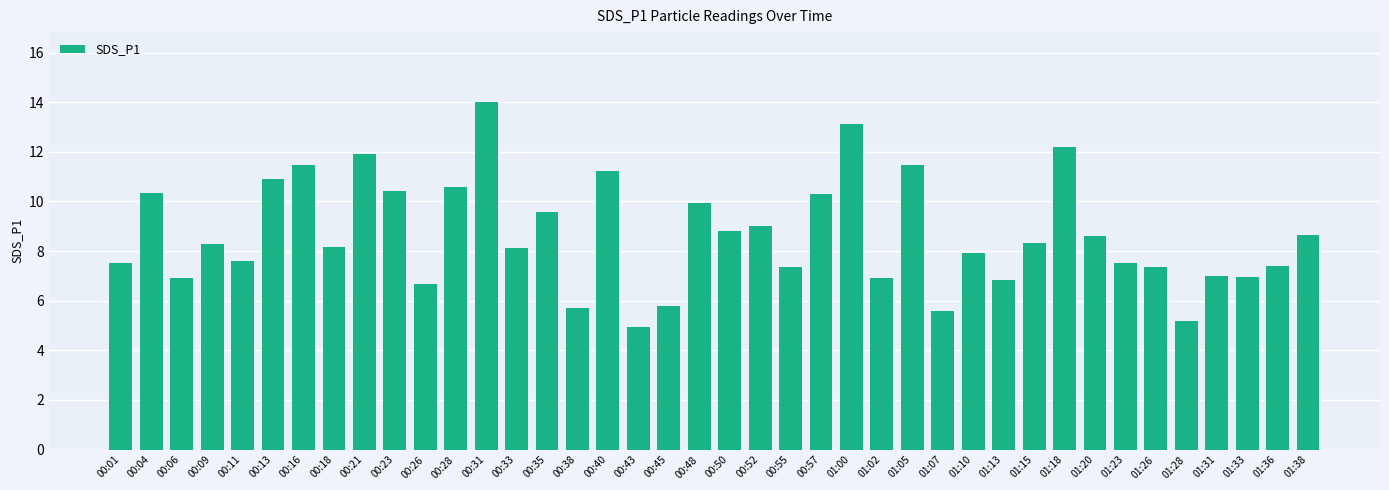

Is it true that the value at 01:31 is 12.4?

False